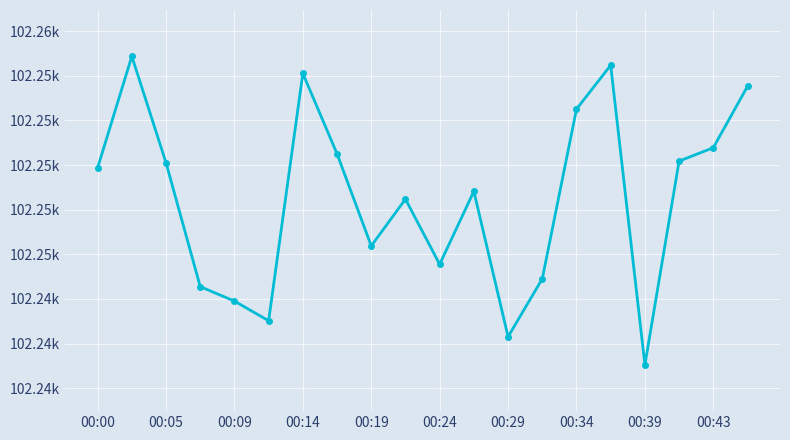

What is the difference between the second highest and minimum values?

16.8